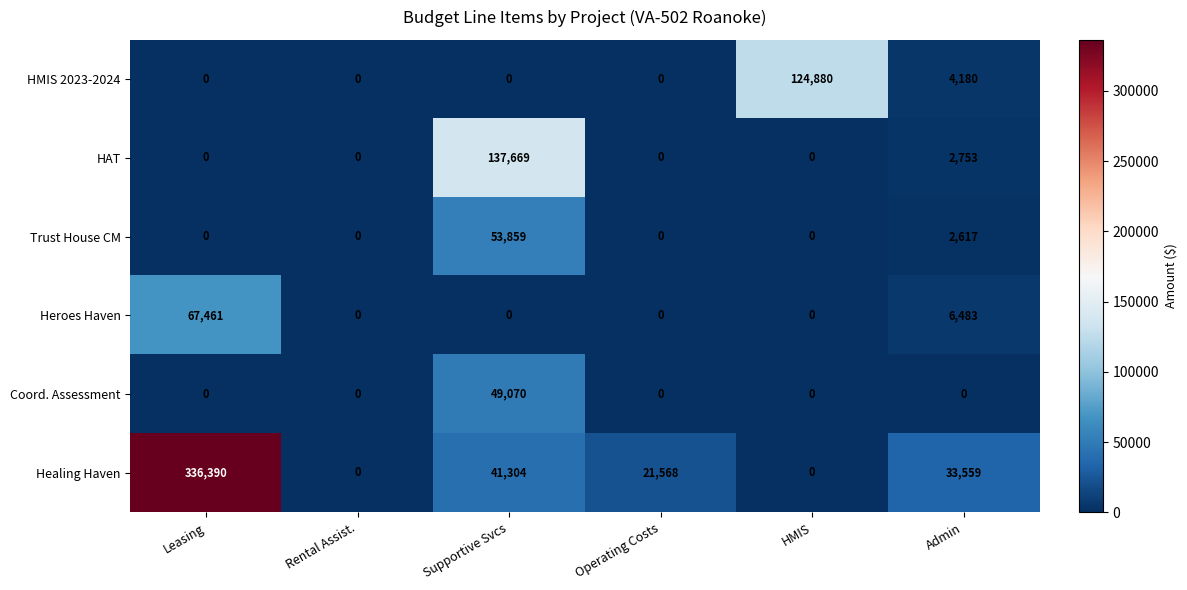

Which category has the highest value across all series?

Leasing